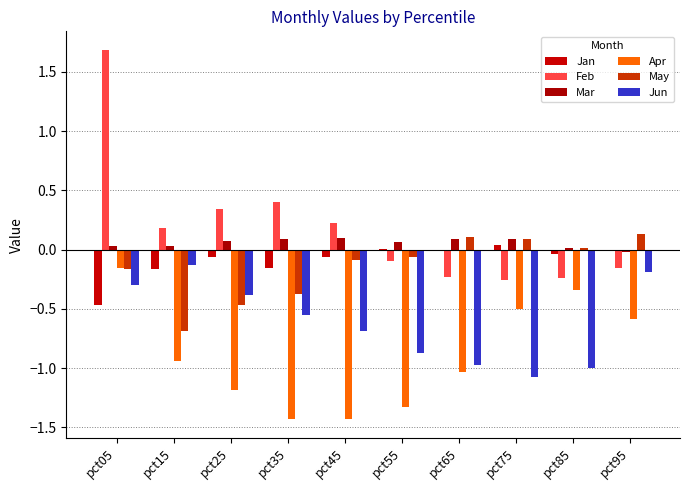

What are all the series names shown in the legend?

Jan, Feb, Mar, Apr, May, Jun